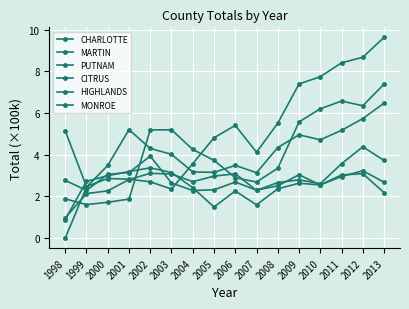

How many values in the HIGHLANDS series exceed 2?

15